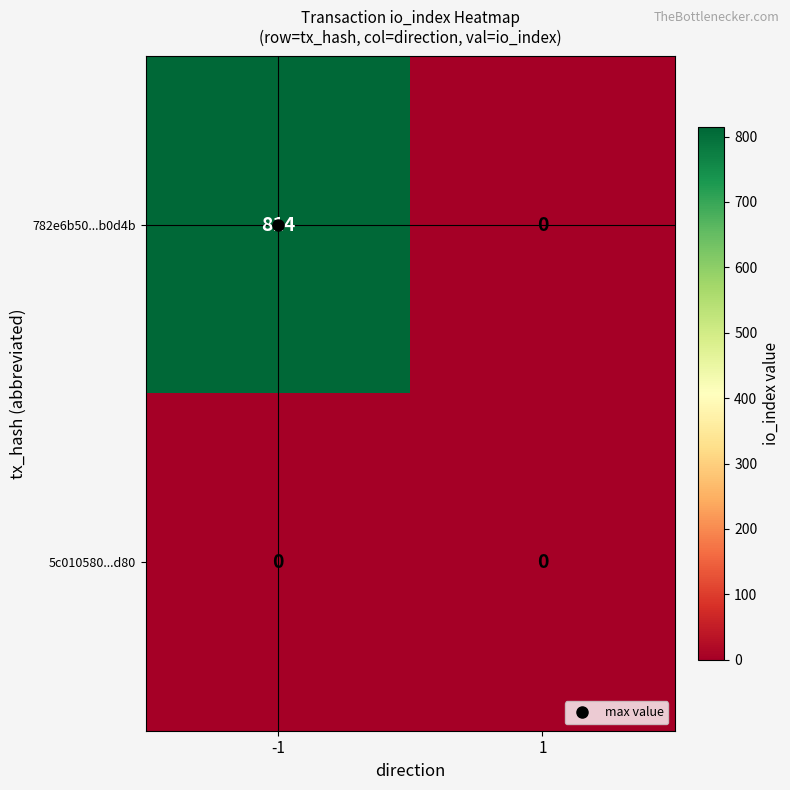

Is the value of 5c010580...d80 at -1 greater than the value of 782e6b50...b0d4b at -1?

No